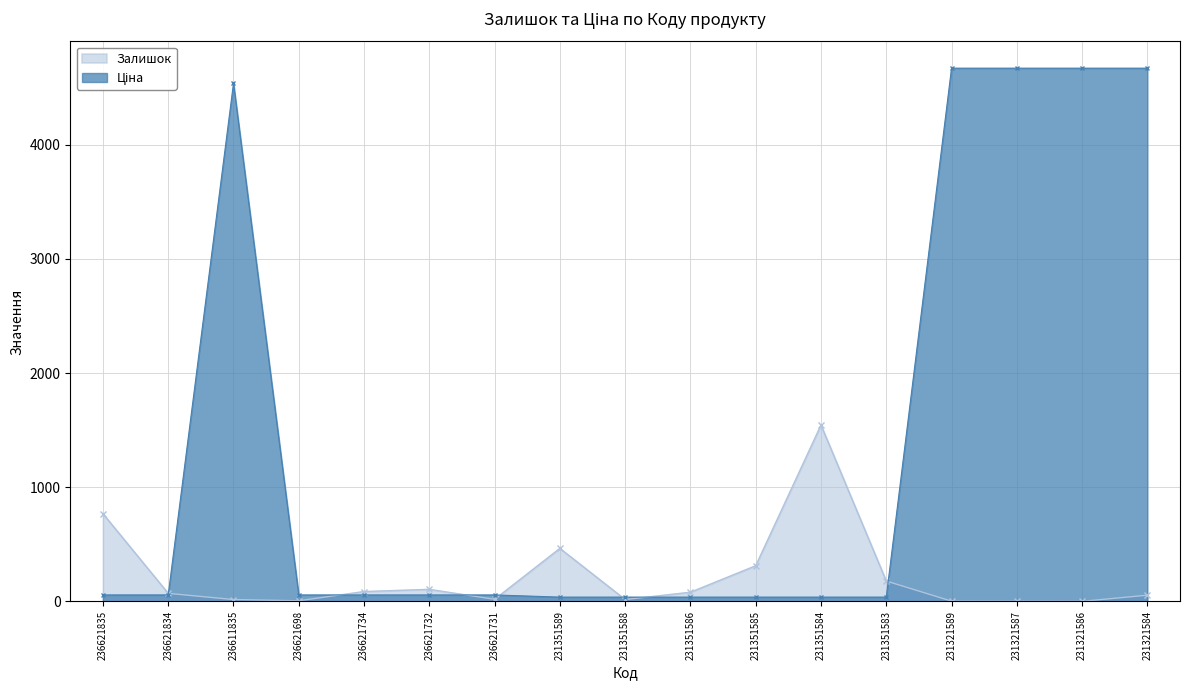

Where do Ціна and Залишок first cross each other?

236621834 and 236611835